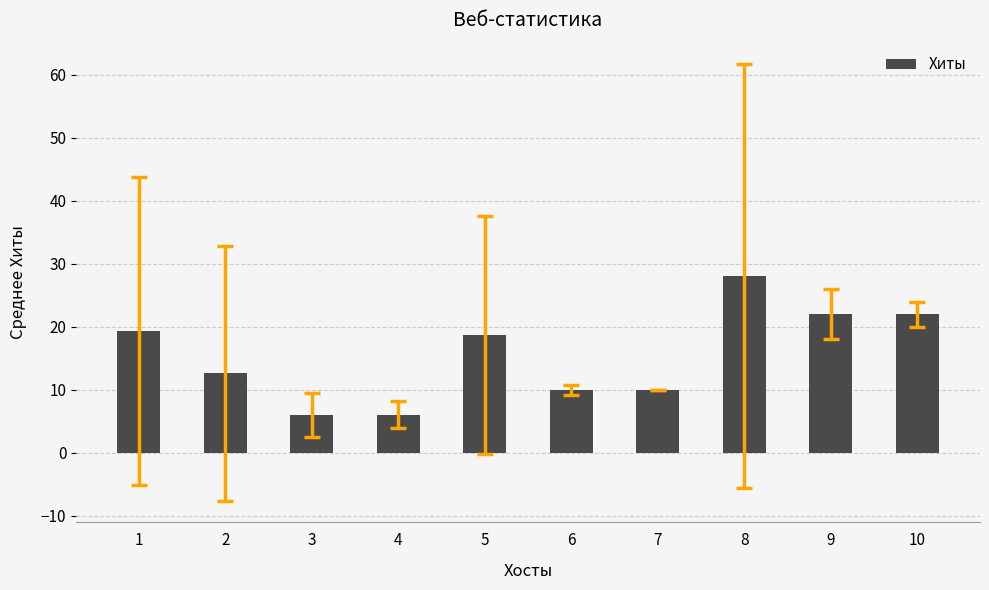

Between 1 and 8, which is larger?

8